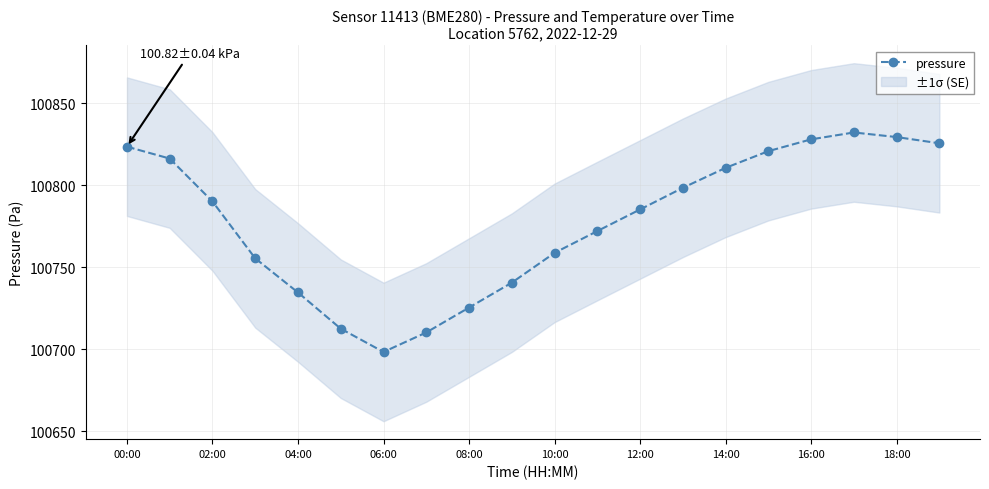

How many values exceed 100790?

10